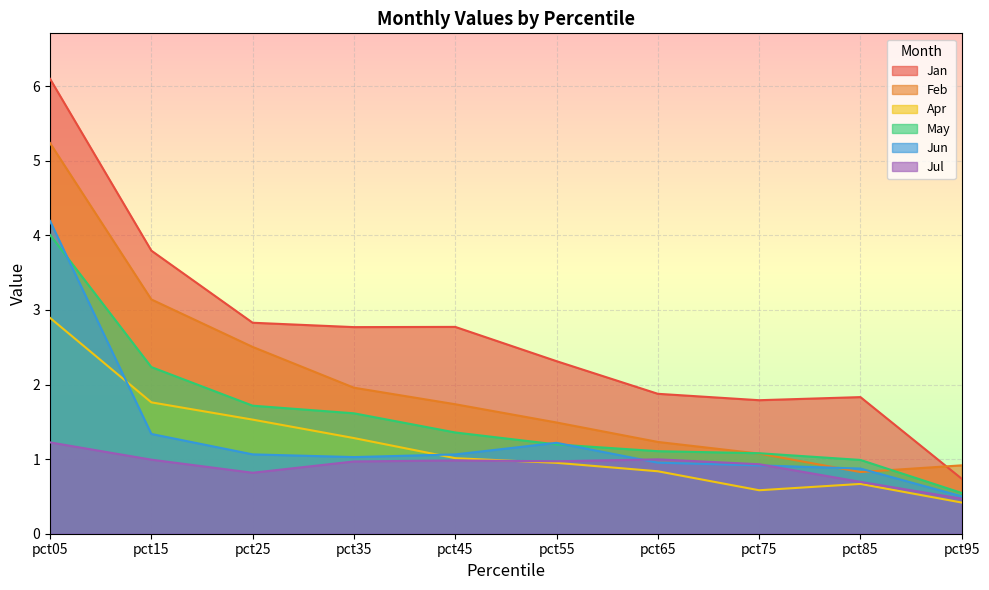

Reading right to left, transcribe all the data shown in this chart.

Jan: 0.7	1.8	1.8	1.9	2.3	2.8	2.8	2.8	3.8	6.1
Feb: 0.9	0.8	1.1	1.2	1.5	1.7	2.0	2.5	3.1	5.2
Apr: 0.4	0.7	0.6	0.8	1.0	1.0	1.3	1.5	1.8	2.9
May: 0.5	1.0	1.1	1.1	1.2	1.4	1.6	1.7	2.2	4.0
Jun: 0.5	0.9	0.9	1.0	1.2	1.1	1.0	1.1	1.3	4.2
Jul: 0.5	0.7	0.9	1.0	1.0	1.0	1.0	0.8	1.0	1.2